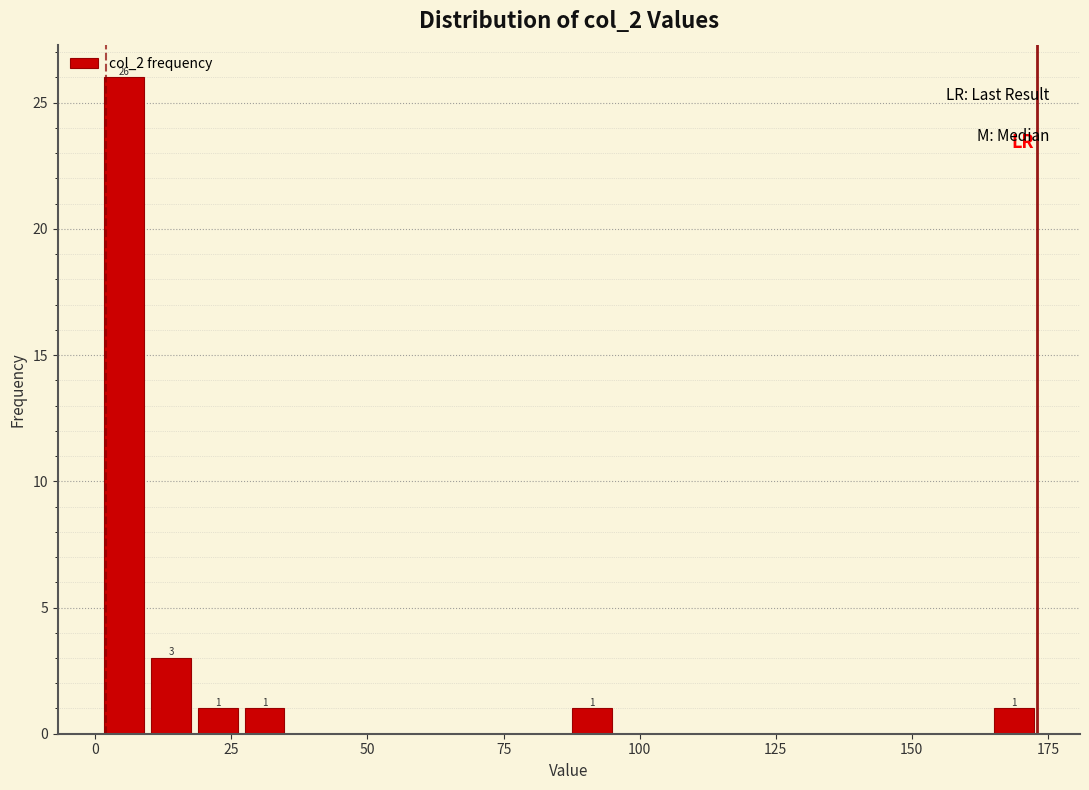

Read against the x-axis, roughly where is the centre of the tallest bar?

5